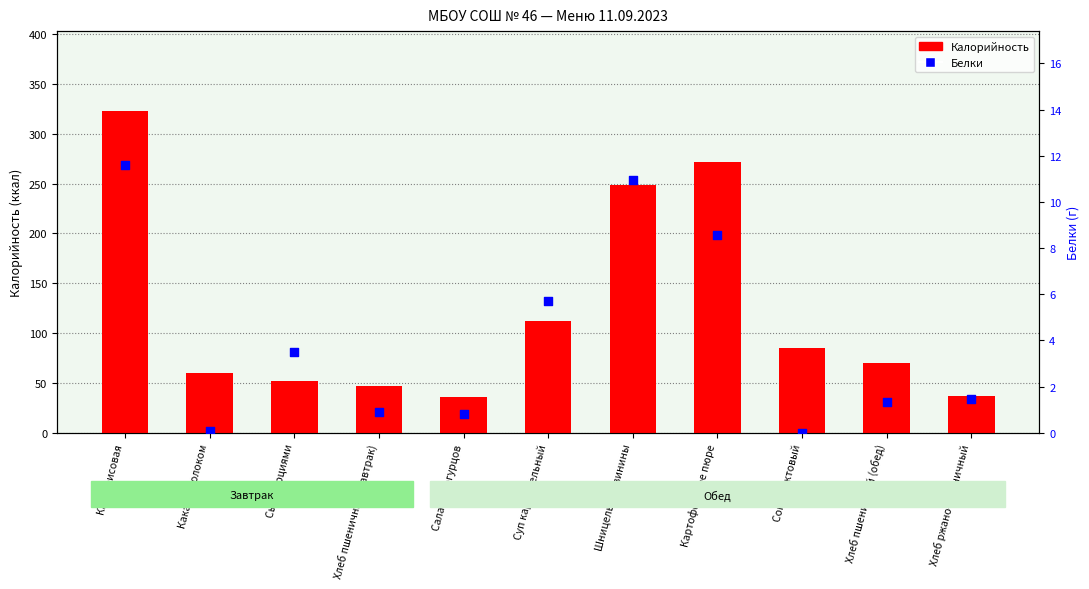

At how many categories does at least one series exceed 205?

3